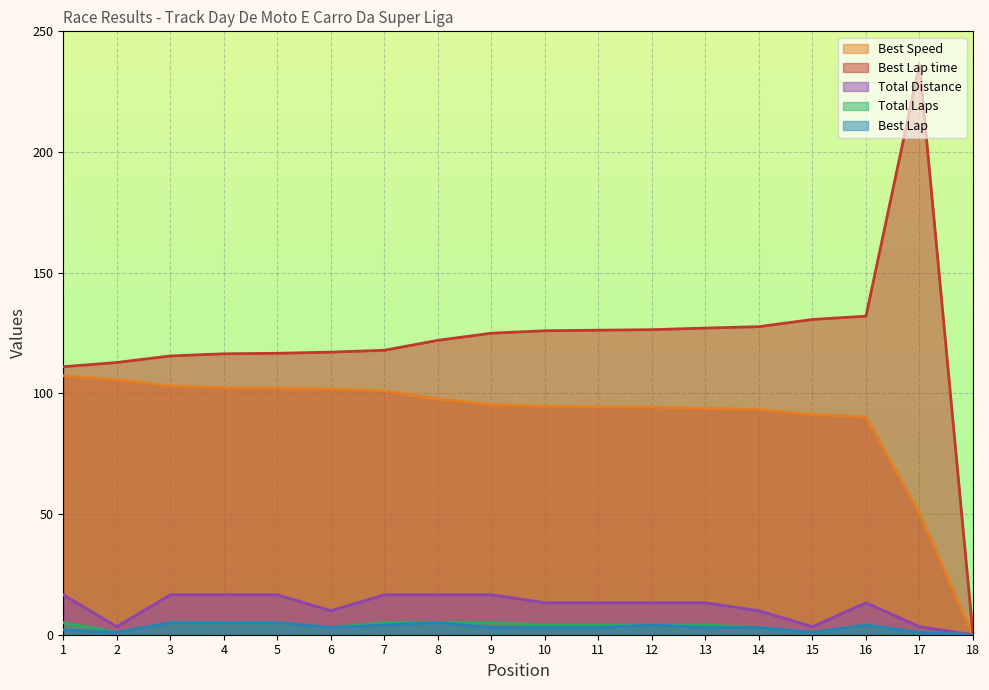

At how many categories does at least one series exceed 233?

1